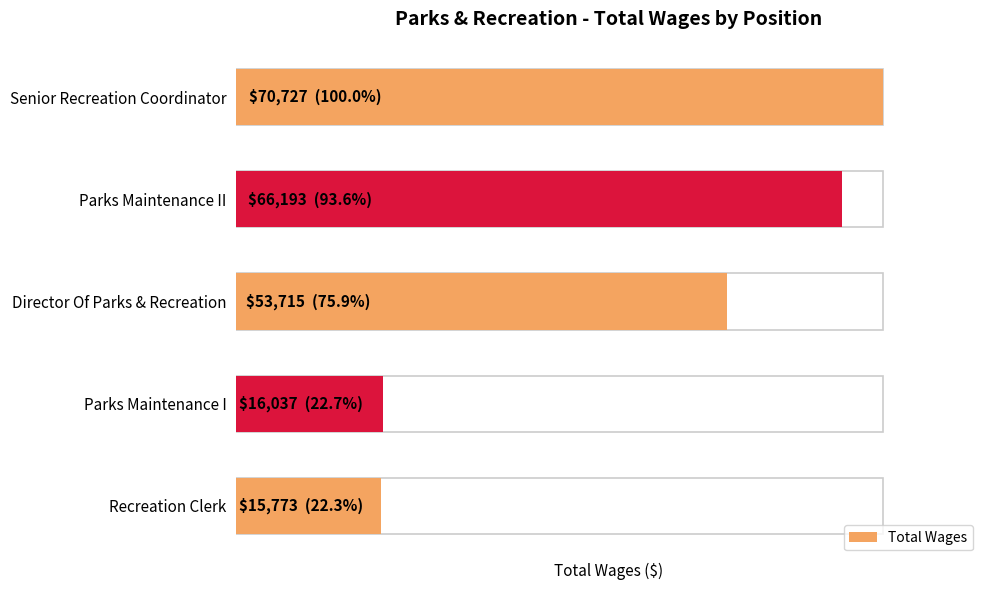

Rank the categories by value from lowest to highest.

Recreation Clerk, Parks Maintenance I, Director Of Parks & Recreation, Parks Maintenance II, Senior Recreation Coordinator